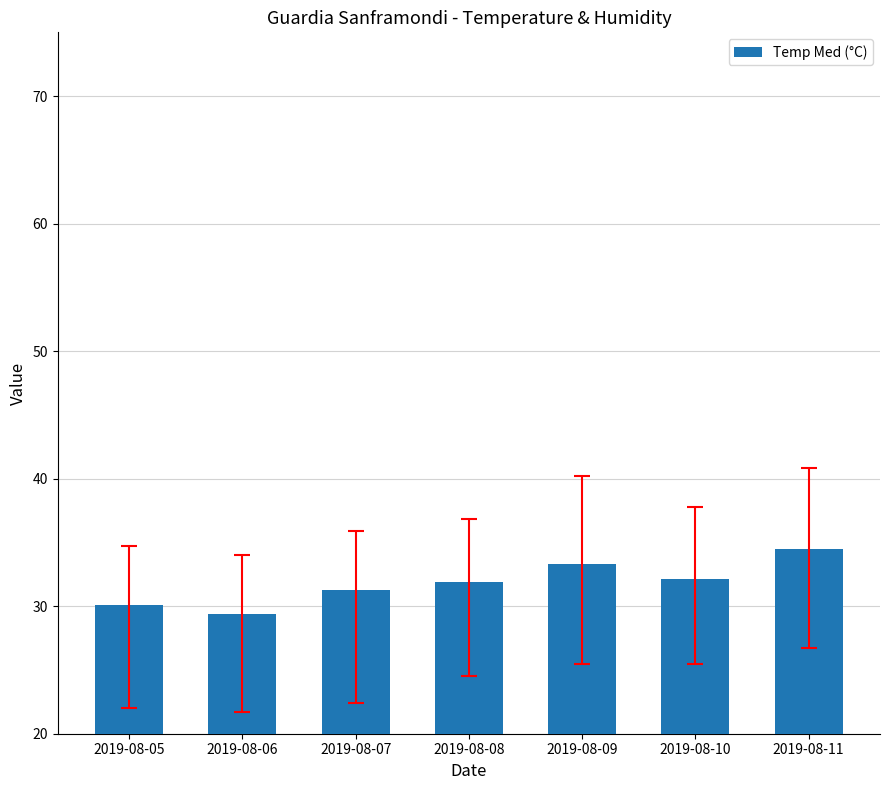

What is the value of the 2nd bar from the left?

29.4